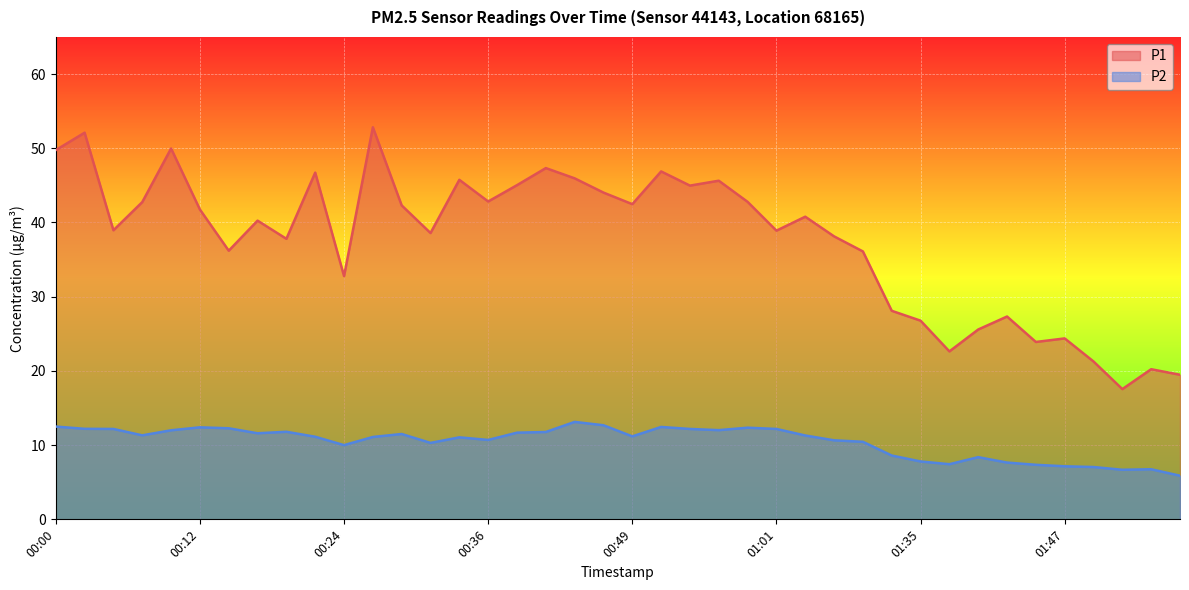

In P1, how many points are lower than both neighbors (excluding endpoints)?

12